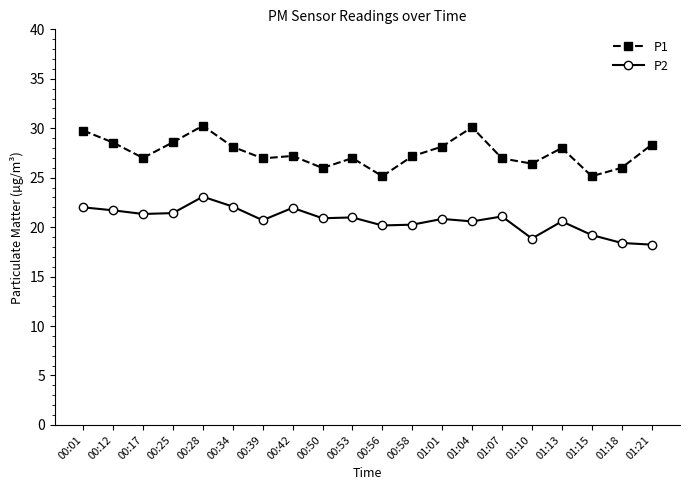

True or false: P2 has a value of 20.2 at 00:58.

True